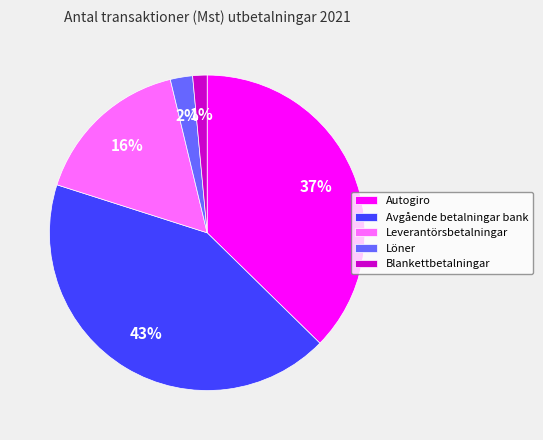

Is there a majority slice in this chart?

No